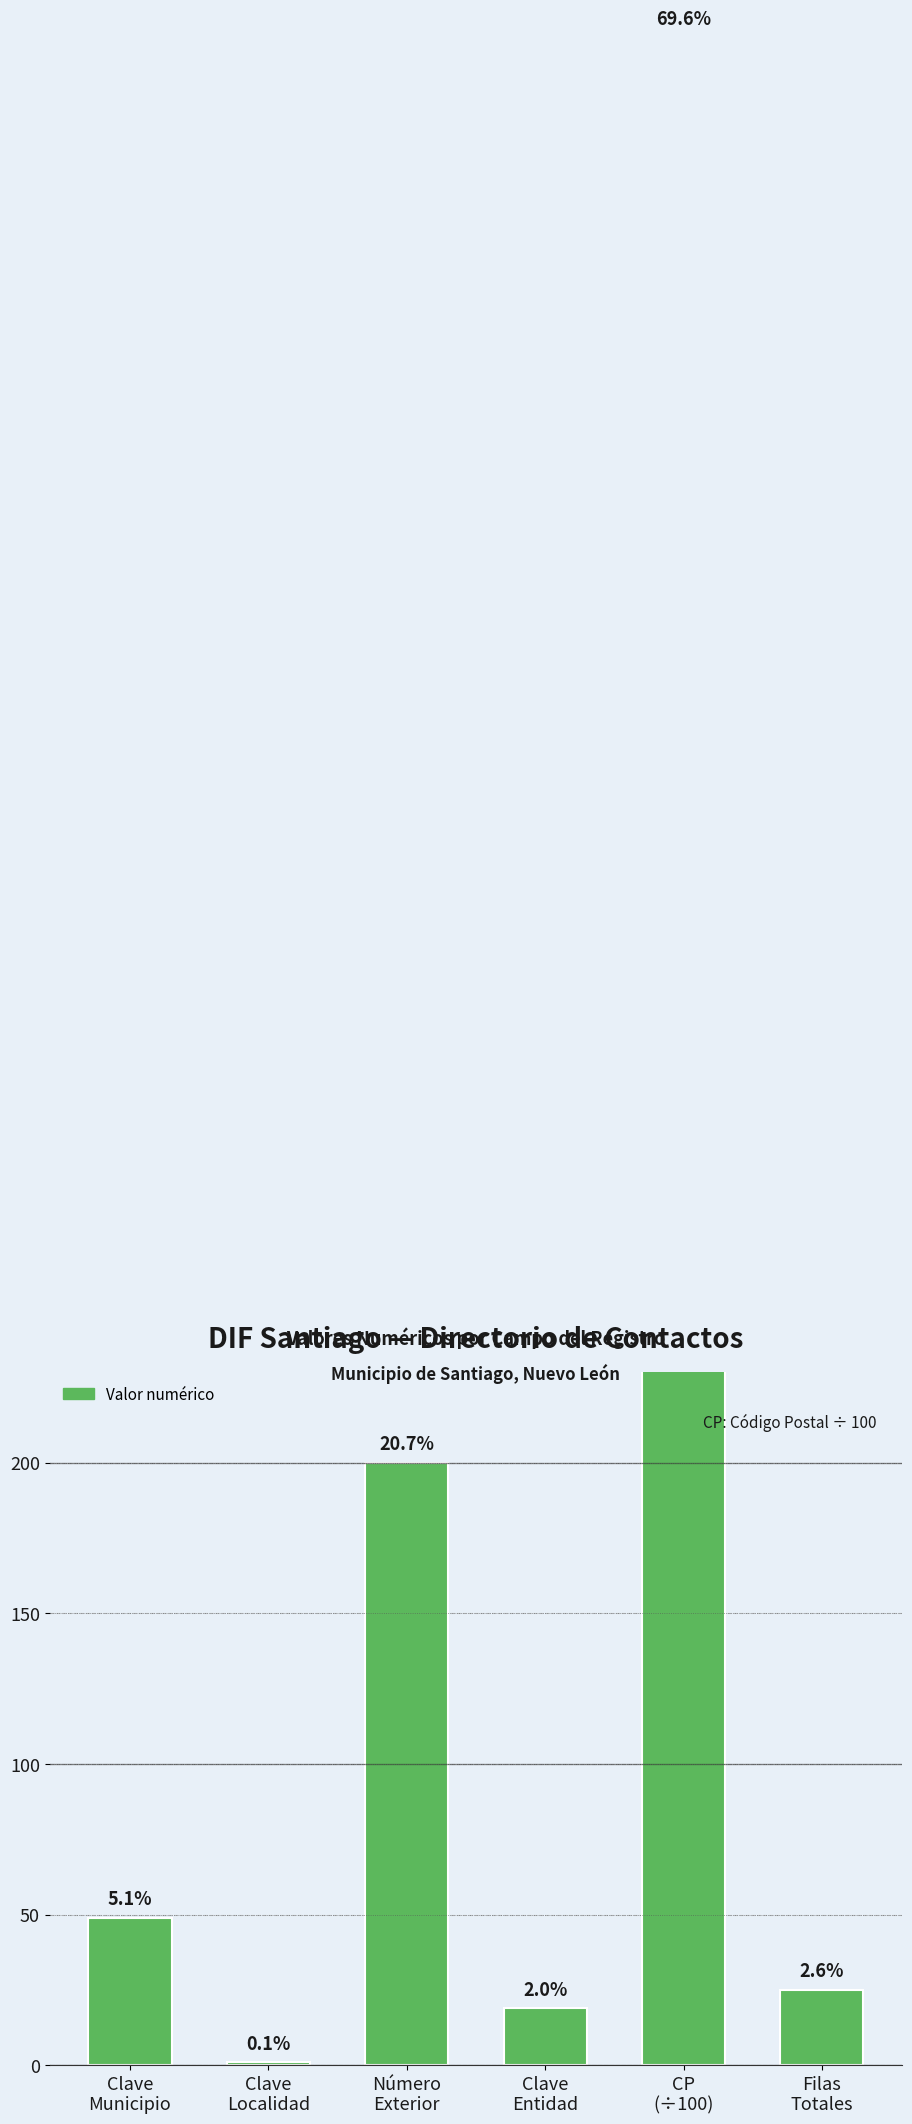

At which category does the chart reach its peak across all series?

CP
(÷100)